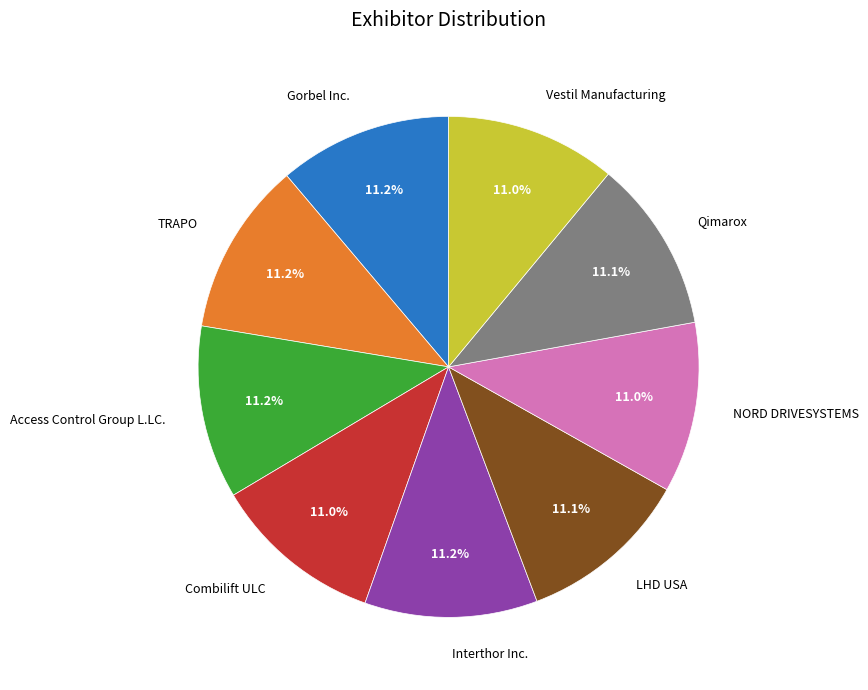

What is the ratio of the value at Interthor Inc. to the value at Vestil Manufacturing?

1.0